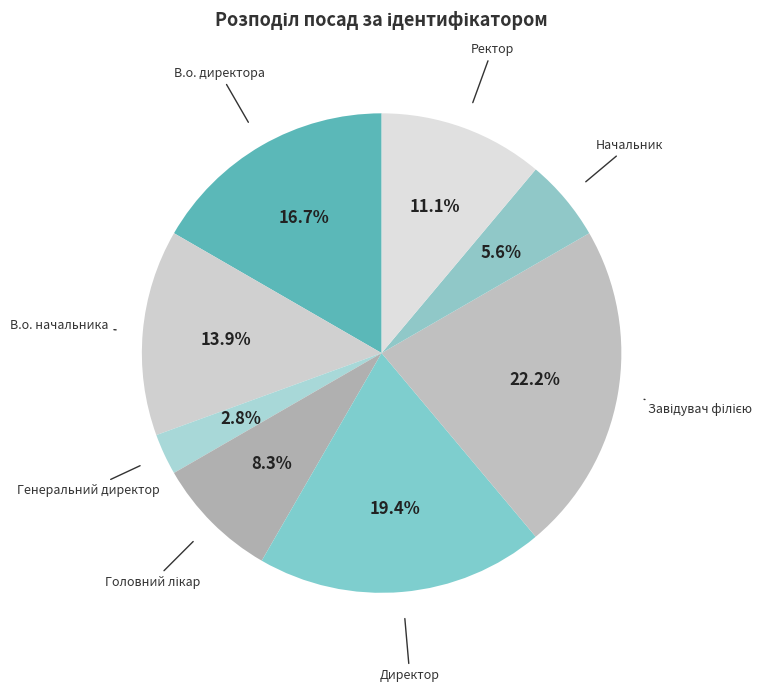

Is there a majority slice in this chart?

No